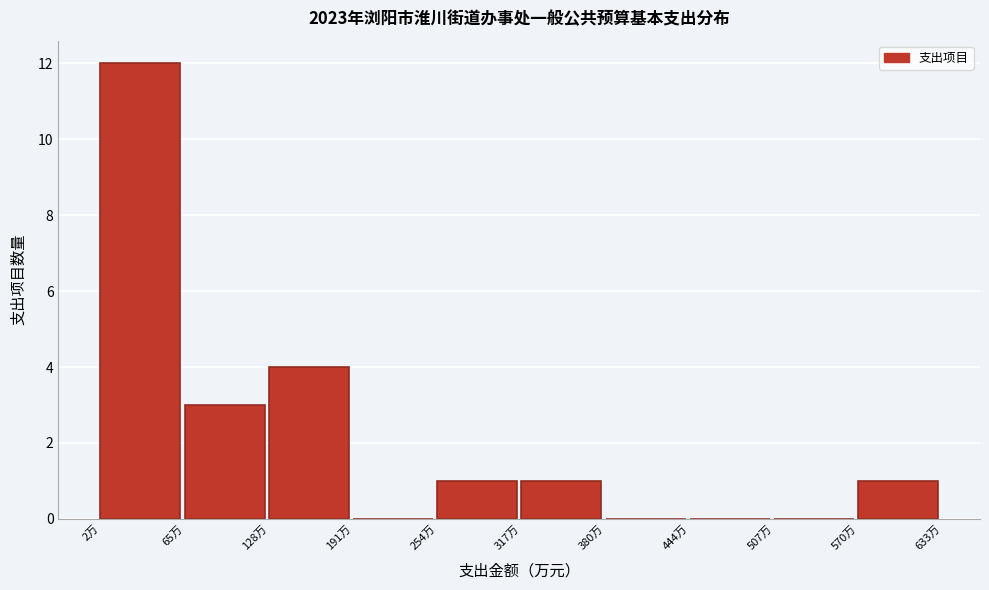

Reading left to right, transcribe this chart: for each bar, give the range it covers on the x-axis and its height. Neither the bar edges nor the heights are printed on the chart, so give them approximately, as read against the axes.

0 to 70: 12
70 to 130: 3
130 to 190: 4
190 to 250: 0
250 to 320: 1
320 to 380: 1
380 to 440: 0
440 to 510: 0
510 to 570: 0
570 to 630: 1